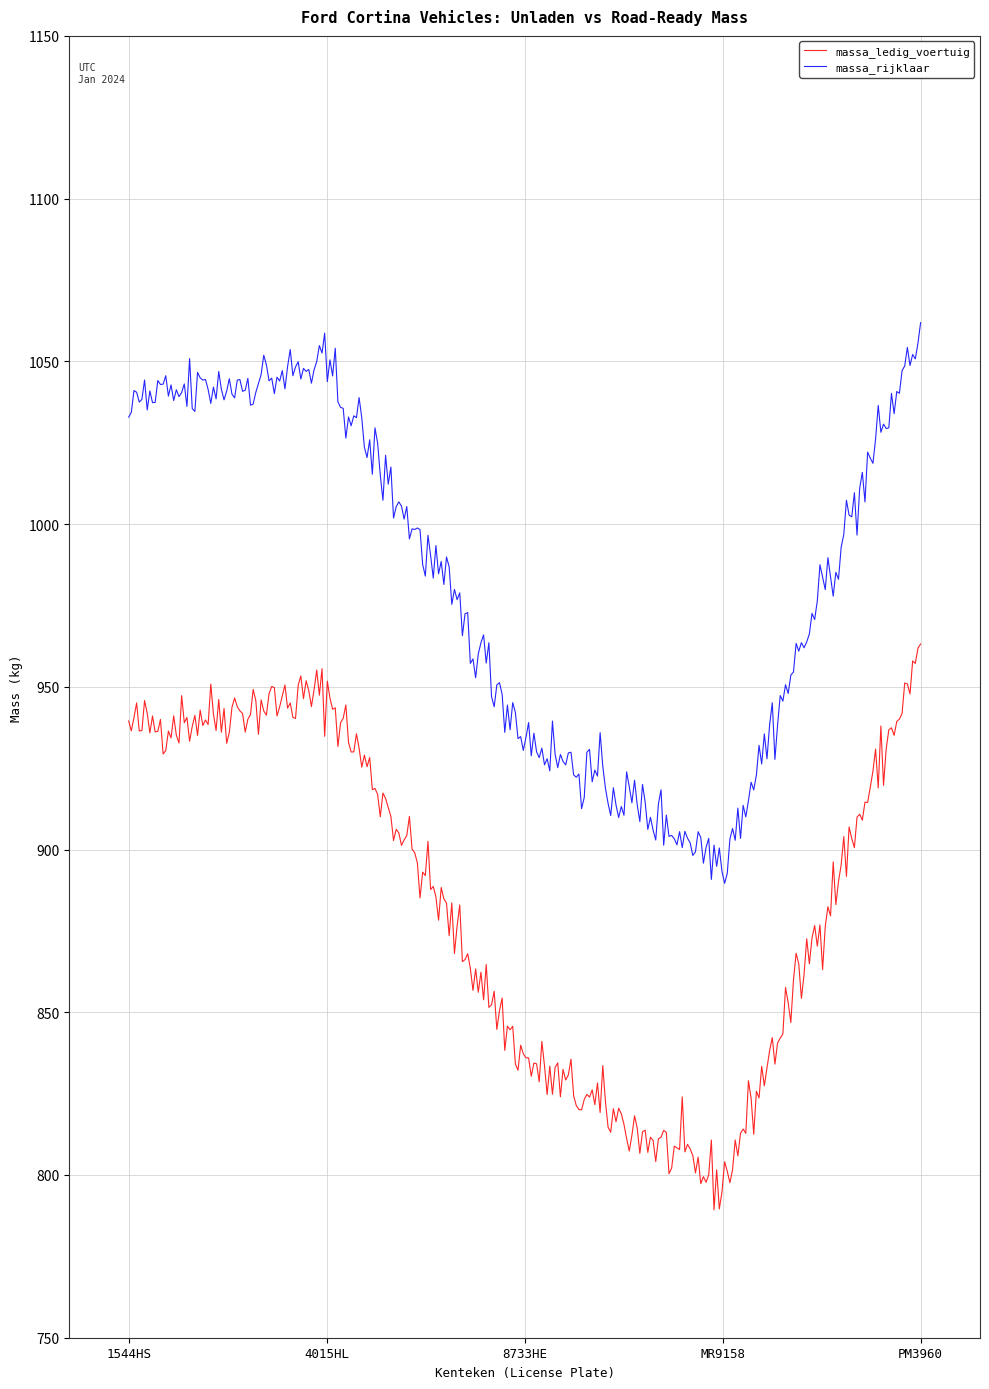

True or false: massa_rijklaar and massa_ledig_voertuig intersect in this chart.

False